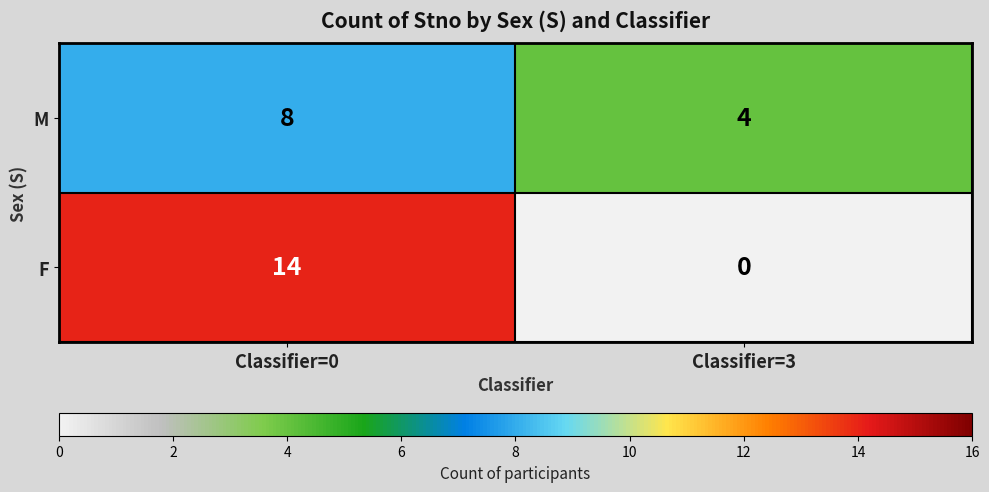

The M series shows 4 at Classifier=3. True or false?

True